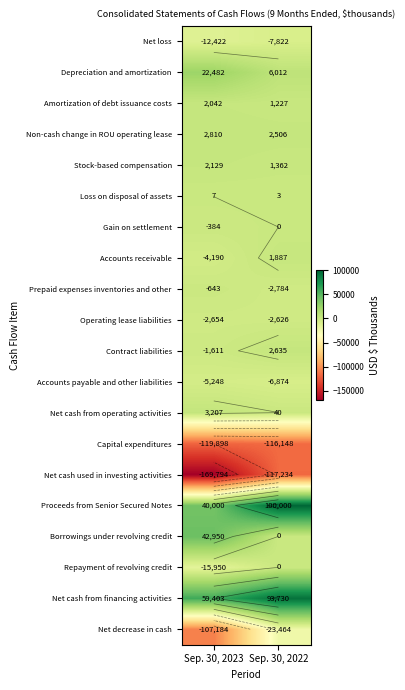

At which label does Repayment of revolving credit reach its peak?

Sep. 30, 2022